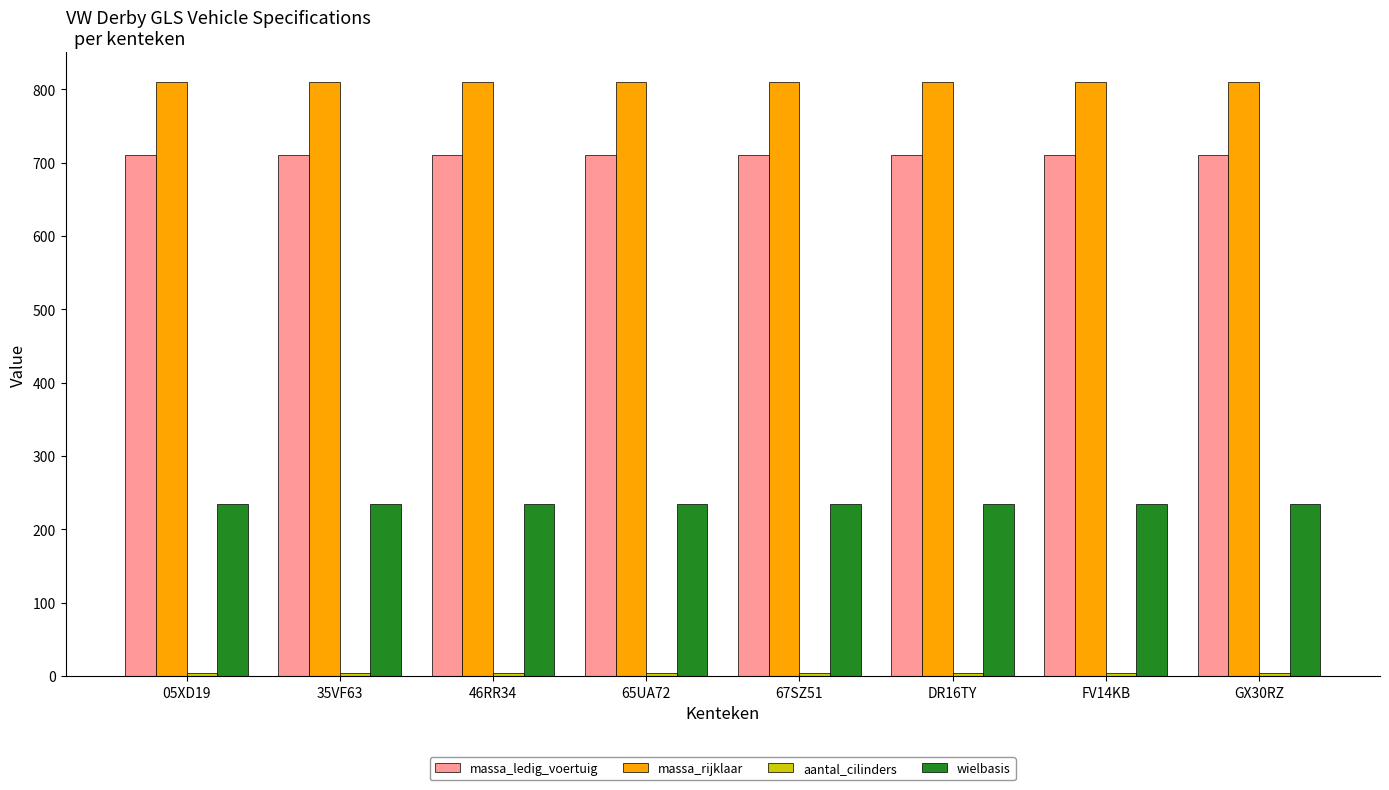

At how many categories does at least one series exceed 617?

8